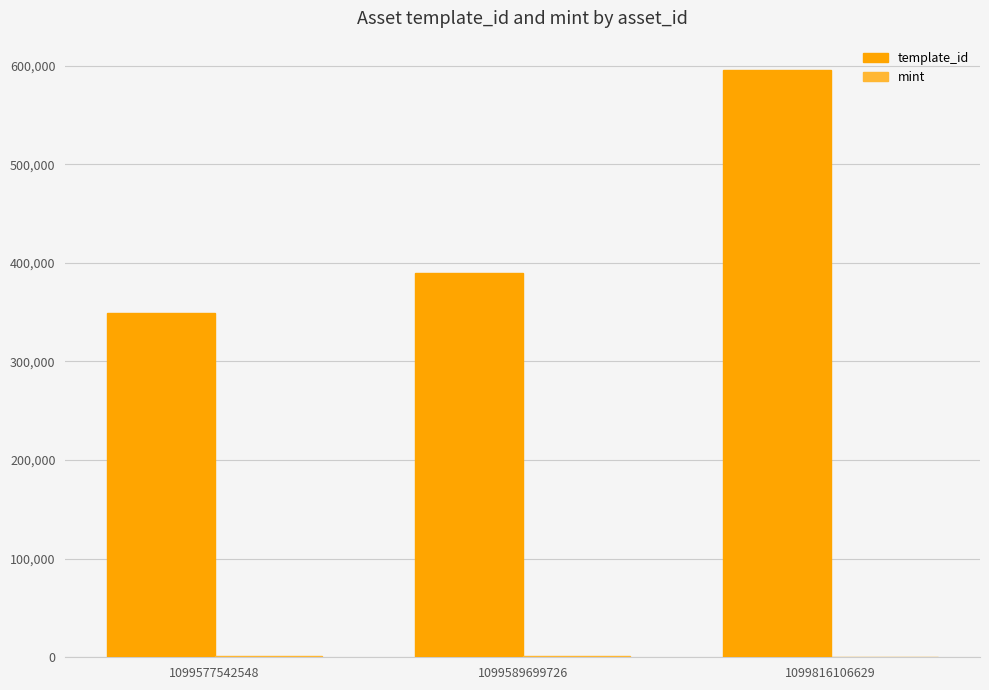

Which series has the largest total across all categories?

template_id